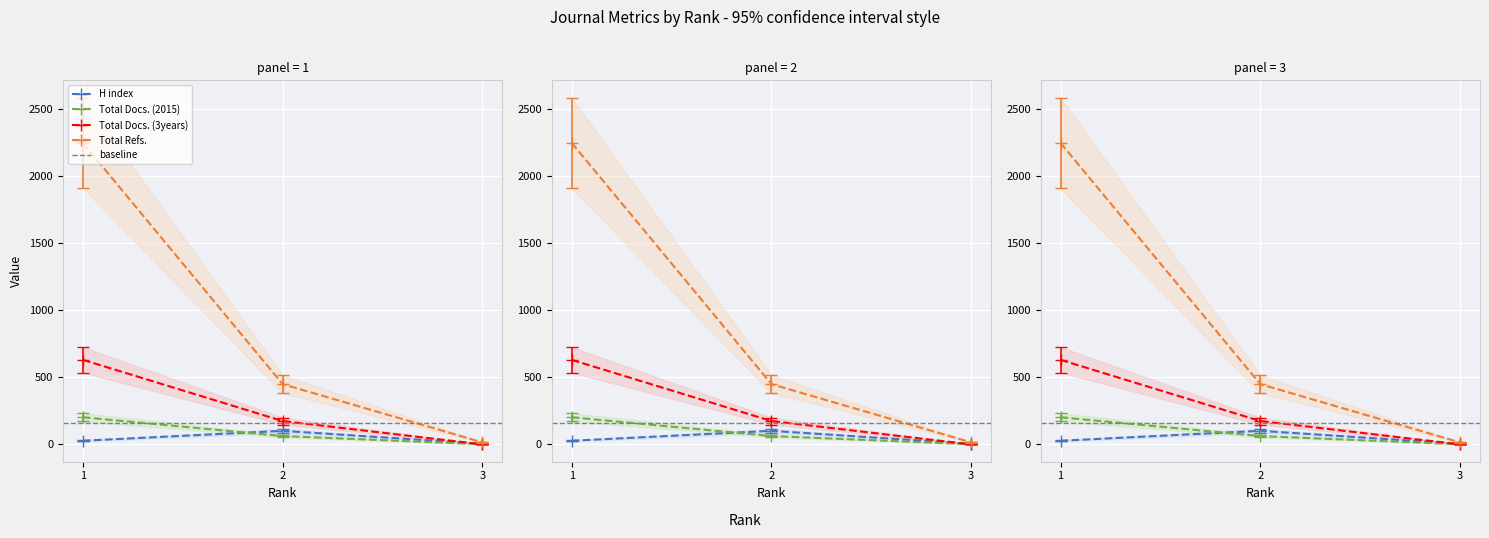

At which label is Total Refs. closest to 961?

2